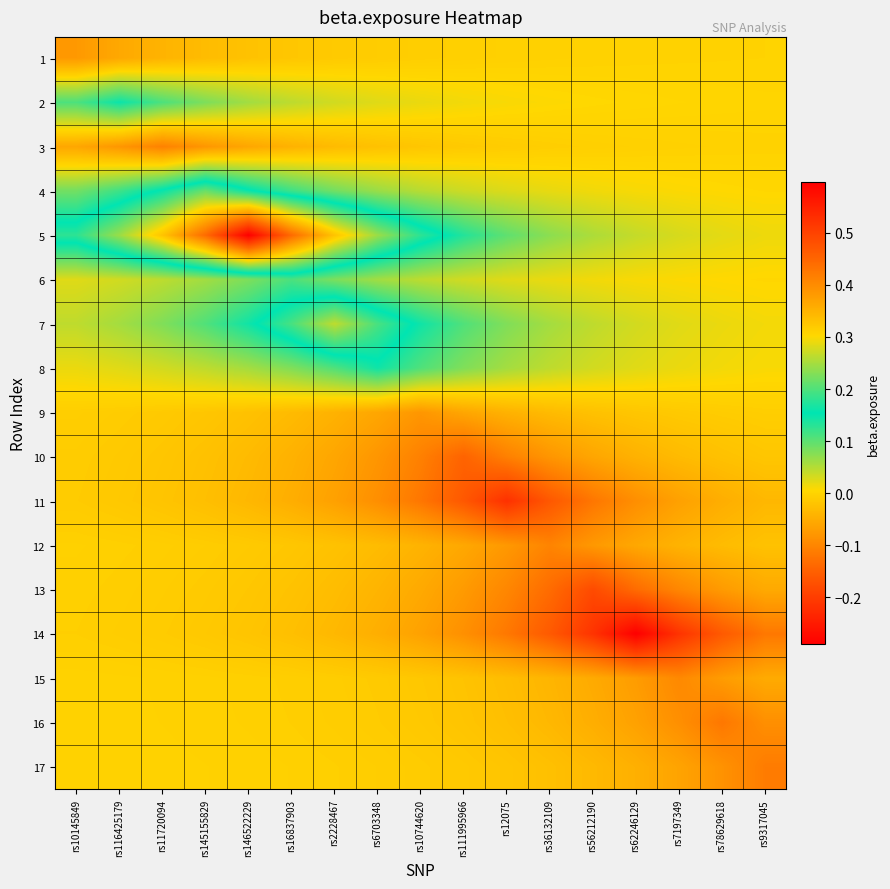

Reading right to left, what are all the values shown in this chart?

1: rs9317045=-0.0	rs78629618=-0.0	rs7197349=-0.0	rs62246129=-0.0	rs56212190=-0.0	rs36132109=-0.0	rs12075=-0.0	rs111995966=-0.0	rs10744620=-0.0	rs6703348=-0.0	rs2228467=-0.0	rs16837903=-0.0	rs146522229=-0.0	rs145155829=-0.0	rs11720094=-0.0	rs116425179=-0.1	rs10145849=-0.1
2: rs9317045=0.0	rs78629618=0.0	rs7197349=0.0	rs62246129=0.0	rs56212190=0.0	rs36132109=0.0	rs12075=0.0	rs111995966=0.0	rs10744620=0.0	rs6703348=0.0	rs2228467=0.0	rs16837903=0.0	rs146522229=0.1	rs145155829=0.1	rs11720094=0.1	rs116425179=0.1	rs10145849=0.1
3: rs9317045=-0.0	rs78629618=-0.0	rs7197349=-0.0	rs62246129=-0.0	rs56212190=-0.0	rs36132109=-0.0	rs12075=-0.0	rs111995966=-0.0	rs10744620=-0.0	rs6703348=-0.0	rs2228467=-0.0	rs16837903=-0.0	rs146522229=-0.1	rs145155829=-0.1	rs11720094=-0.1	rs116425179=-0.1	rs10145849=-0.1
4: rs9317045=0.0	rs78629618=0.0	rs7197349=0.0	rs62246129=0.0	rs56212190=0.0	rs36132109=0.0	rs12075=0.0	rs111995966=0.0	rs10744620=0.0	rs6703348=0.1	rs2228467=0.1	rs16837903=0.1	rs146522229=0.2	rs145155829=0.2	rs11720094=0.2	rs116425179=0.1	rs10145849=0.1
5: rs9317045=0.0	rs78629618=0.0	rs7197349=0.0	rs62246129=0.0	rs56212190=0.1	rs36132109=0.1	rs12075=0.1	rs111995966=0.1	rs10744620=0.2	rs6703348=0.2	rs2228467=0.3	rs16837903=0.4	rs146522229=0.6	rs145155829=0.4	rs11720094=0.3	rs116425179=0.2	rs10145849=0.2
6: rs9317045=0.0	rs78629618=0.0	rs7197349=0.0	rs62246129=0.0	rs56212190=0.0	rs36132109=0.0	rs12075=0.0	rs111995966=0.0	rs10744620=0.0	rs6703348=0.1	rs2228467=0.1	rs16837903=0.1	rs146522229=0.1	rs145155829=0.1	rs11720094=0.0	rs116425179=0.0	rs10145849=0.0
7: rs9317045=0.0	rs78629618=0.0	rs7197349=0.0	rs62246129=0.0	rs56212190=0.0	rs36132109=0.1	rs12075=0.1	rs111995966=0.1	rs10744620=0.1	rs6703348=0.2	rs2228467=0.3	rs16837903=0.2	rs146522229=0.1	rs145155829=0.1	rs11720094=0.1	rs116425179=0.1	rs10145849=0.0
8: rs9317045=0.0	rs78629618=0.0	rs7197349=0.0	rs62246129=0.0	rs56212190=0.0	rs36132109=0.0	rs12075=0.1	rs111995966=0.1	rs10744620=0.1	rs6703348=0.1	rs2228467=0.1	rs16837903=0.1	rs146522229=0.1	rs145155829=0.0	rs11720094=0.0	rs116425179=0.0	rs10145849=0.0
9: rs9317045=-0.0	rs78629618=-0.0	rs7197349=-0.0	rs62246129=-0.0	rs56212190=-0.0	rs36132109=-0.0	rs12075=-0.0	rs111995966=-0.1	rs10744620=-0.1	rs6703348=-0.1	rs2228467=-0.0	rs16837903=-0.0	rs146522229=-0.0	rs145155829=-0.0	rs11720094=-0.0	rs116425179=-0.0	rs10145849=-0.0
10: rs9317045=-0.0	rs78629618=-0.0	rs7197349=-0.0	rs62246129=-0.0	rs56212190=-0.1	rs36132109=-0.1	rs12075=-0.1	rs111995966=-0.1	rs10744620=-0.1	rs6703348=-0.1	rs2228467=-0.1	rs16837903=-0.0	rs146522229=-0.0	rs145155829=-0.0	rs11720094=-0.0	rs116425179=-0.0	rs10145849=-0.0
11: rs9317045=-0.0	rs78629618=-0.0	rs7197349=-0.1	rs62246129=-0.1	rs56212190=-0.1	rs36132109=-0.2	rs12075=-0.2	rs111995966=-0.2	rs10744620=-0.1	rs6703348=-0.1	rs2228467=-0.1	rs16837903=-0.0	rs146522229=-0.0	rs145155829=-0.0	rs11720094=-0.0	rs116425179=-0.0	rs10145849=-0.0
12: rs9317045=-0.0	rs78629618=-0.0	rs7197349=-0.0	rs62246129=-0.1	rs56212190=-0.1	rs36132109=-0.1	rs12075=-0.1	rs111995966=-0.1	rs10744620=-0.0	rs6703348=-0.0	rs2228467=-0.0	rs16837903=-0.0	rs146522229=-0.0	rs145155829=-0.0	rs11720094=-0.0	rs116425179=-0.0	rs10145849=-0.0
13: rs9317045=-0.1	rs78629618=-0.1	rs7197349=-0.1	rs62246129=-0.1	rs56212190=-0.2	rs36132109=-0.1	rs12075=-0.1	rs111995966=-0.1	rs10744620=-0.1	rs6703348=-0.0	rs2228467=-0.0	rs16837903=-0.0	rs146522229=-0.0	rs145155829=-0.0	rs11720094=-0.0	rs116425179=-0.0	rs10145849=-0.0
14: rs9317045=-0.1	rs78629618=-0.2	rs7197349=-0.2	rs62246129=-0.3	rs56212190=-0.2	rs36132109=-0.2	rs12075=-0.1	rs111995966=-0.1	rs10744620=-0.1	rs6703348=-0.0	rs2228467=-0.0	rs16837903=-0.0	rs146522229=-0.0	rs145155829=-0.0	rs11720094=-0.0	rs116425179=-0.0	rs10145849=-0.0
15: rs9317045=-0.1	rs78629618=-0.1	rs7197349=-0.1	rs62246129=-0.1	rs56212190=-0.1	rs36132109=-0.0	rs12075=-0.0	rs111995966=-0.0	rs10744620=-0.0	rs6703348=-0.0	rs2228467=-0.0	rs16837903=-0.0	rs146522229=-0.0	rs145155829=-0.0	rs11720094=-0.0	rs116425179=-0.0	rs10145849=-0.0
16: rs9317045=-0.1	rs78629618=-0.1	rs7197349=-0.1	rs62246129=-0.1	rs56212190=-0.0	rs36132109=-0.0	rs12075=-0.0	rs111995966=-0.0	rs10744620=-0.0	rs6703348=-0.0	rs2228467=-0.0	rs16837903=-0.0	rs146522229=-0.0	rs145155829=-0.0	rs11720094=-0.0	rs116425179=-0.0	rs10145849=-0.0
17: rs9317045=-0.1	rs78629618=-0.1	rs7197349=-0.1	rs62246129=-0.0	rs56212190=-0.0	rs36132109=-0.0	rs12075=-0.0	rs111995966=-0.0	rs10744620=-0.0	rs6703348=-0.0	rs2228467=-0.0	rs16837903=-0.0	rs146522229=-0.0	rs145155829=-0.0	rs11720094=-0.0	rs116425179=-0.0	rs10145849=-0.0